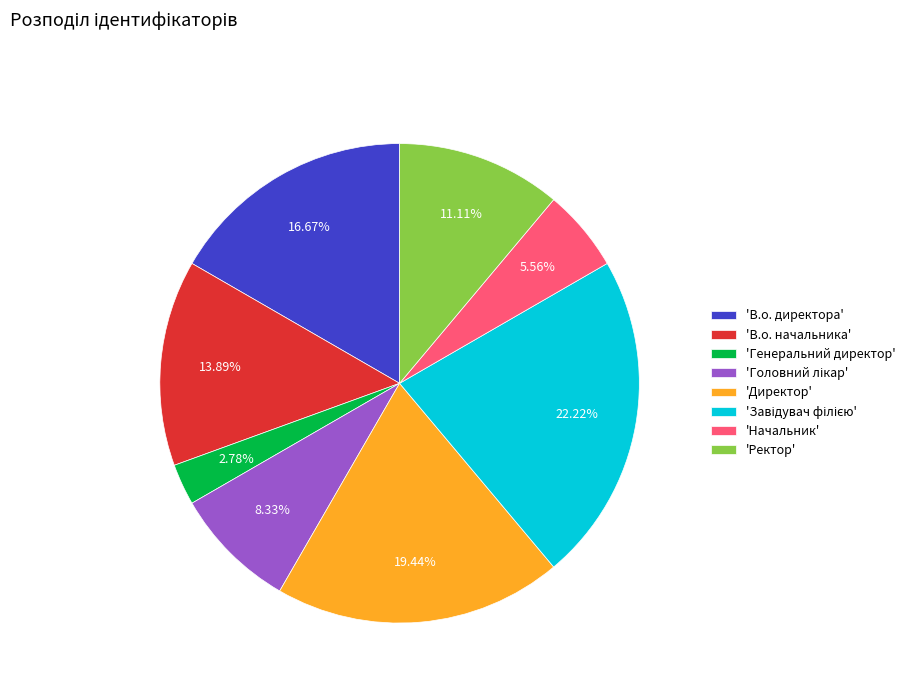

Between 'Генеральний директор' and 'Начальник', which is larger?

'Начальник'